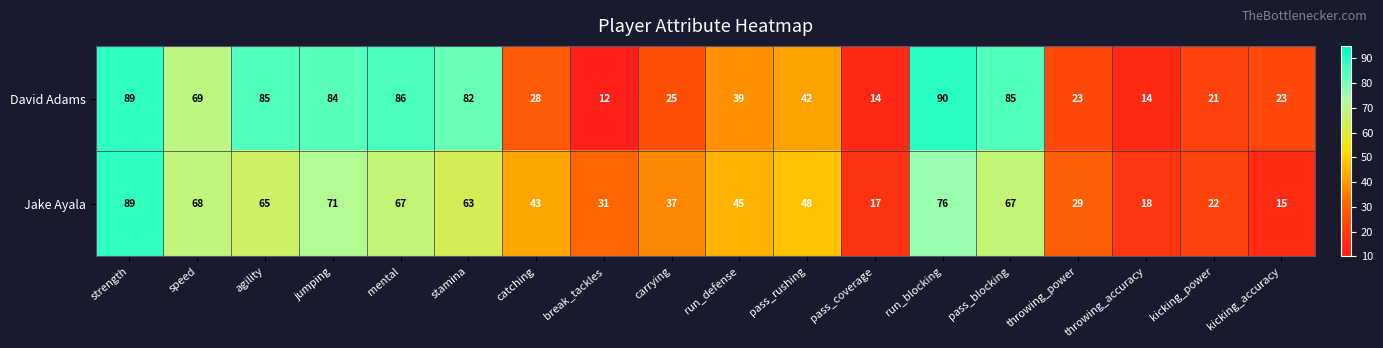

What is the highest value of the David Adams series?

90